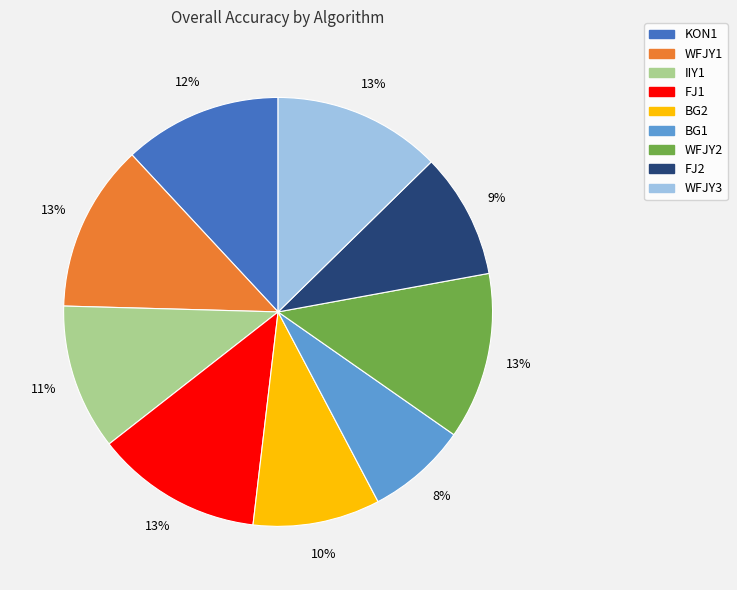

Does BG2 account for over 50% of the chart?

No